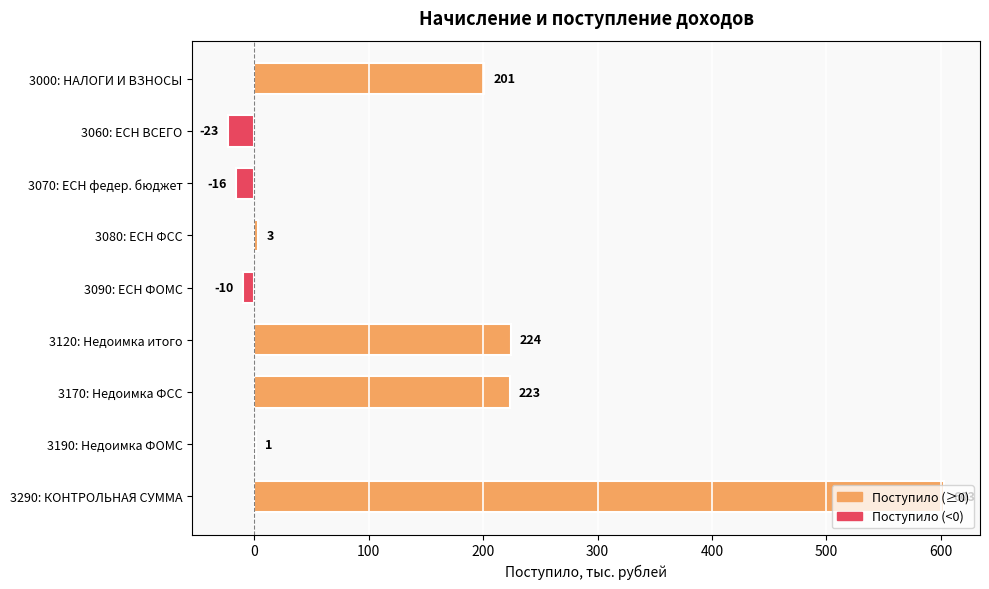

What is the sum of all values?

1206